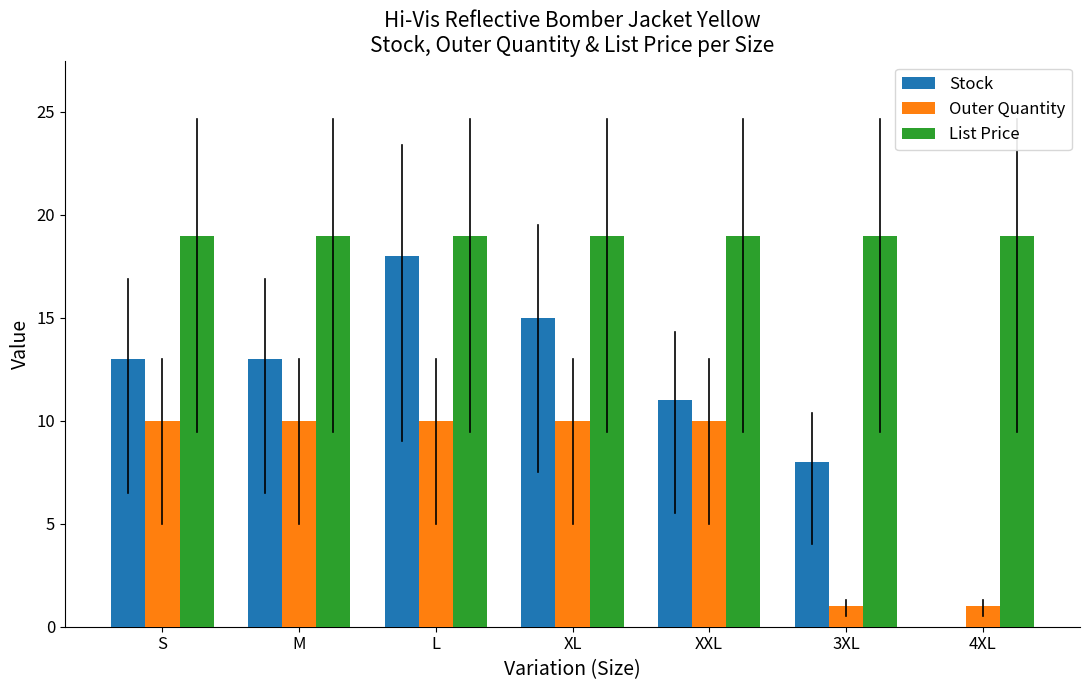

How many categories are shown in the chart?

7